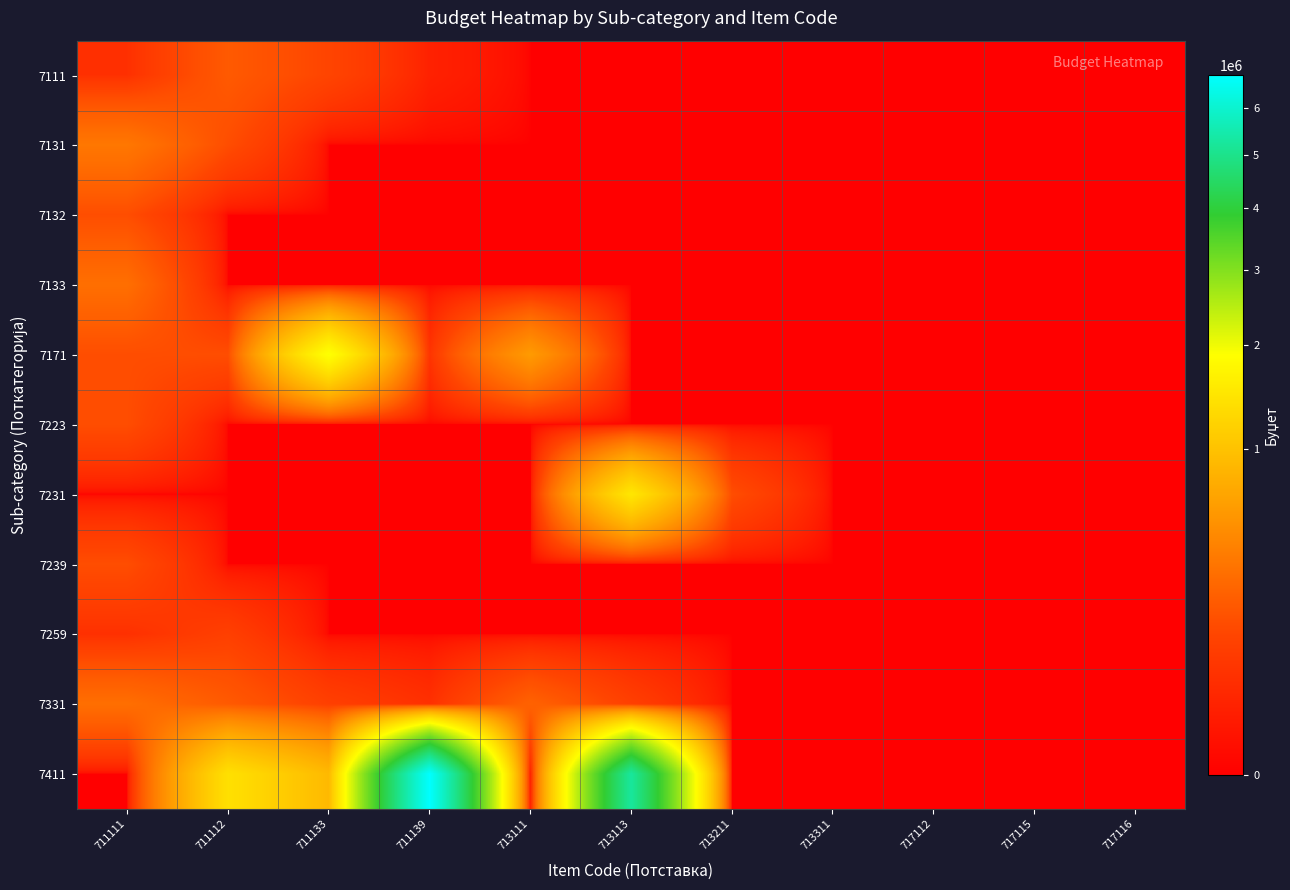

At which category does the chart reach its peak across all series?

711139